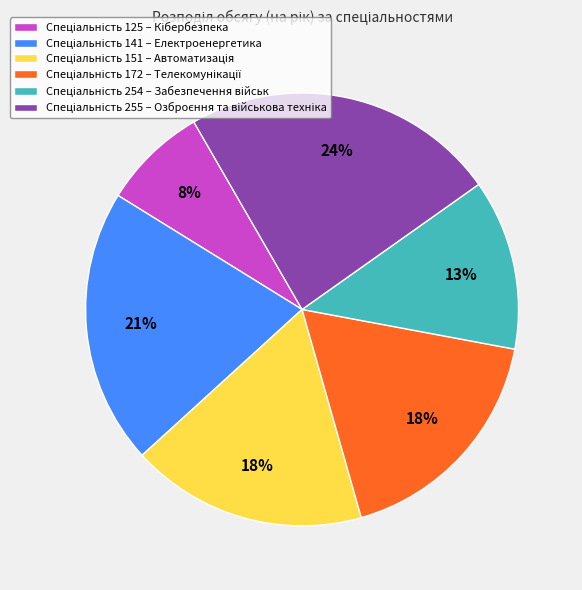

To the nearest percent, what is the difference between the largest and smallest slice percentages?

16%